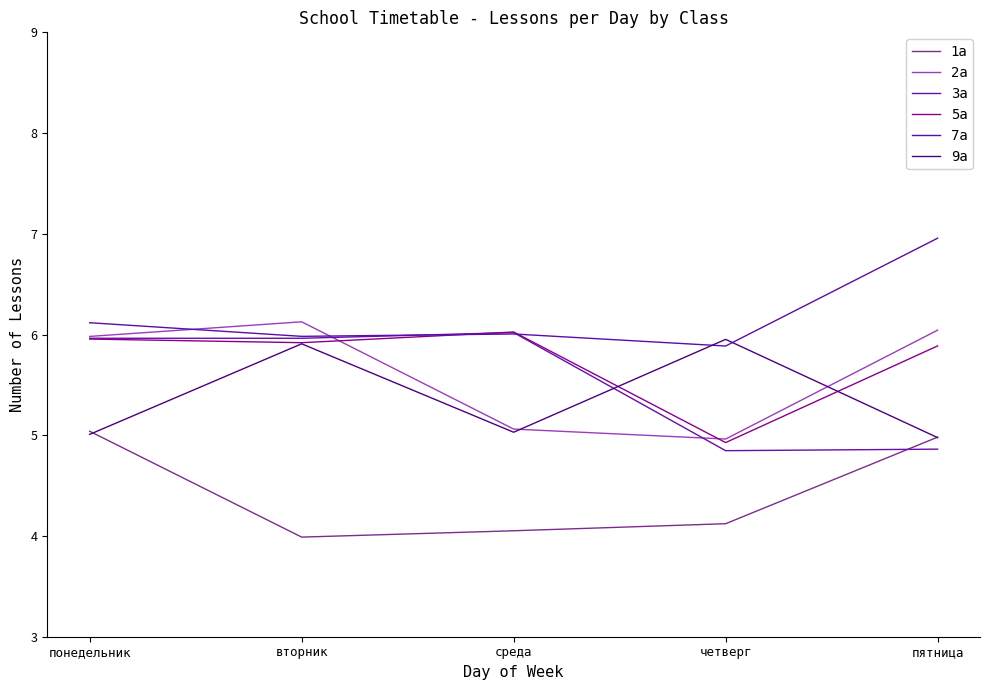

At how many categories does at least one series exceed 5?

5